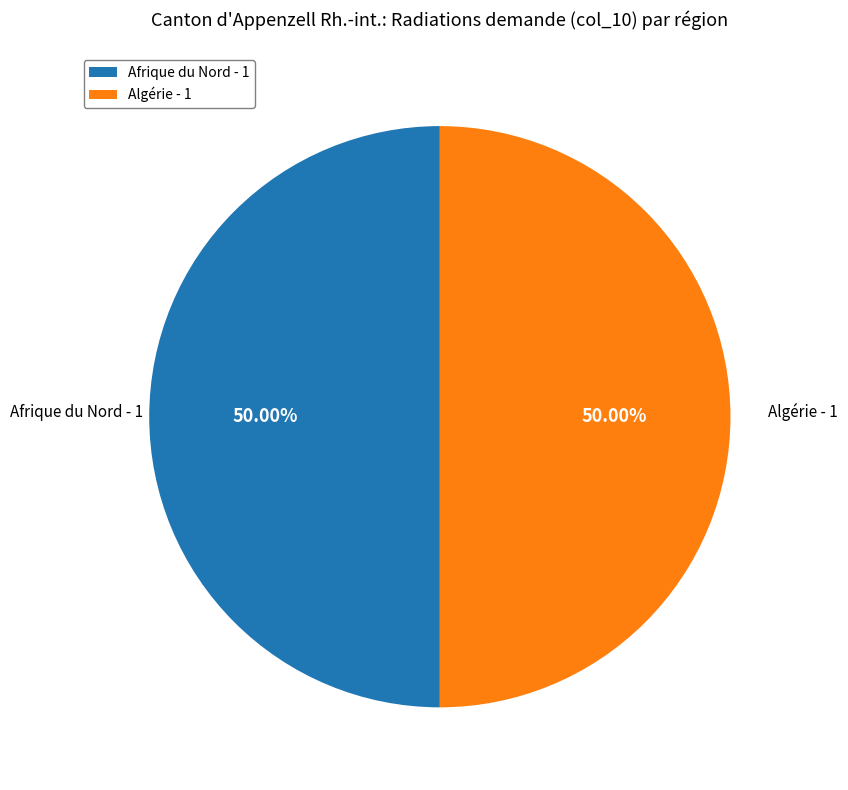

Approximately how many times larger is the value at Algérie - 1 compared to Afrique du Nord - 1?

1.0